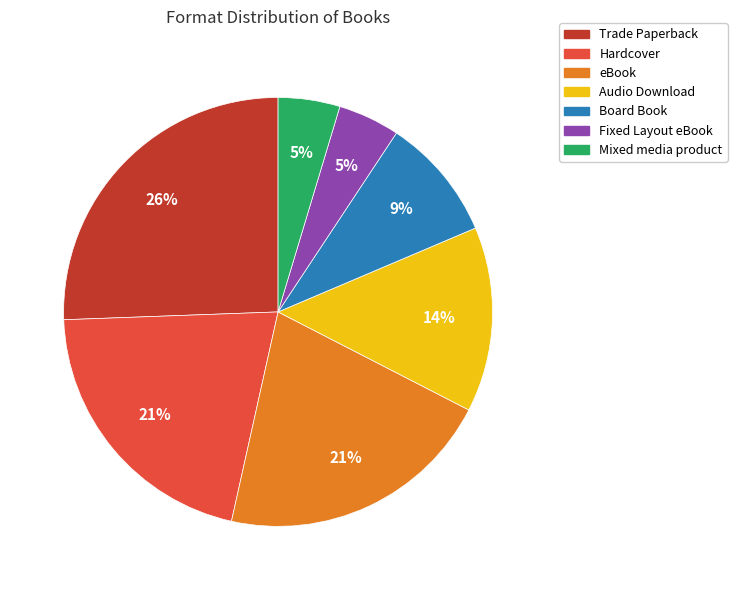

What is the ratio of the value at Hardcover to the value at Trade Paperback?

0.8